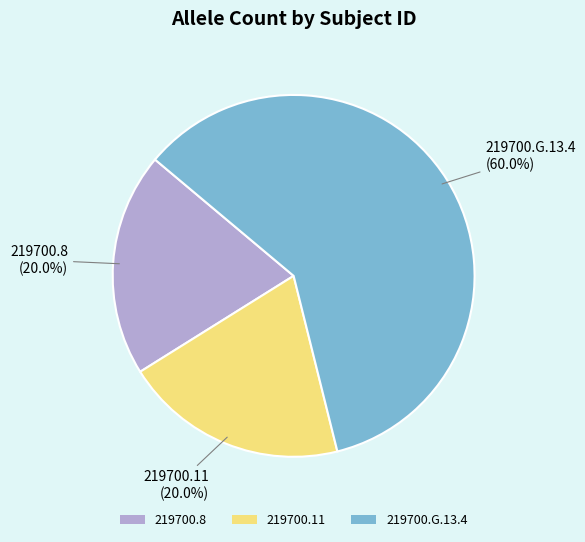

Does 219700.G.13.4 represent more than half of the total?

Yes